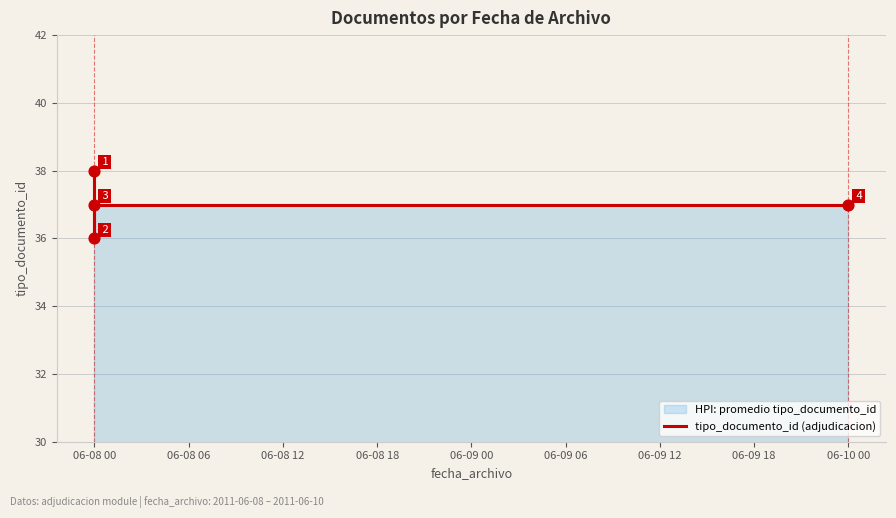

What is the ratio of the value at 06-08 18 to the value at 06-08 06?

1.0